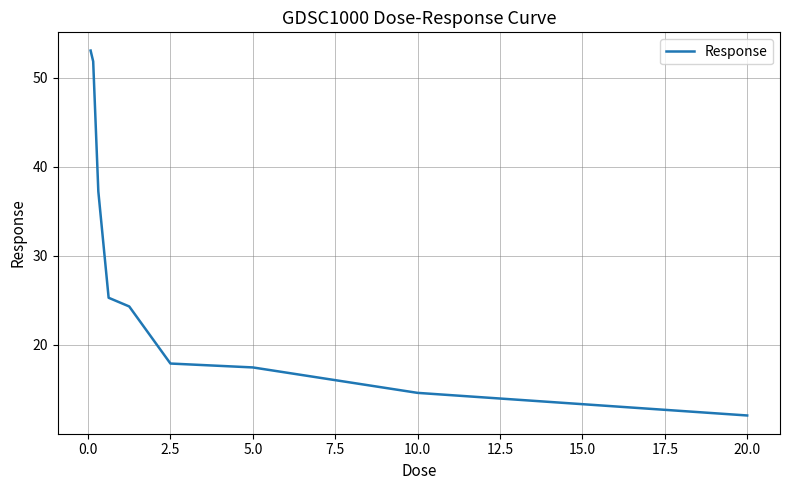

What is the maximum value shown in the chart?

53.0